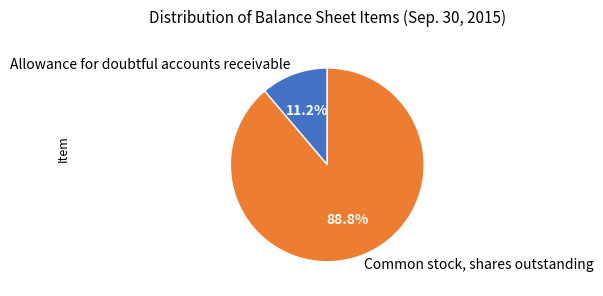

What portion of the pie excludes Common stock, shares outstanding?

11.2%